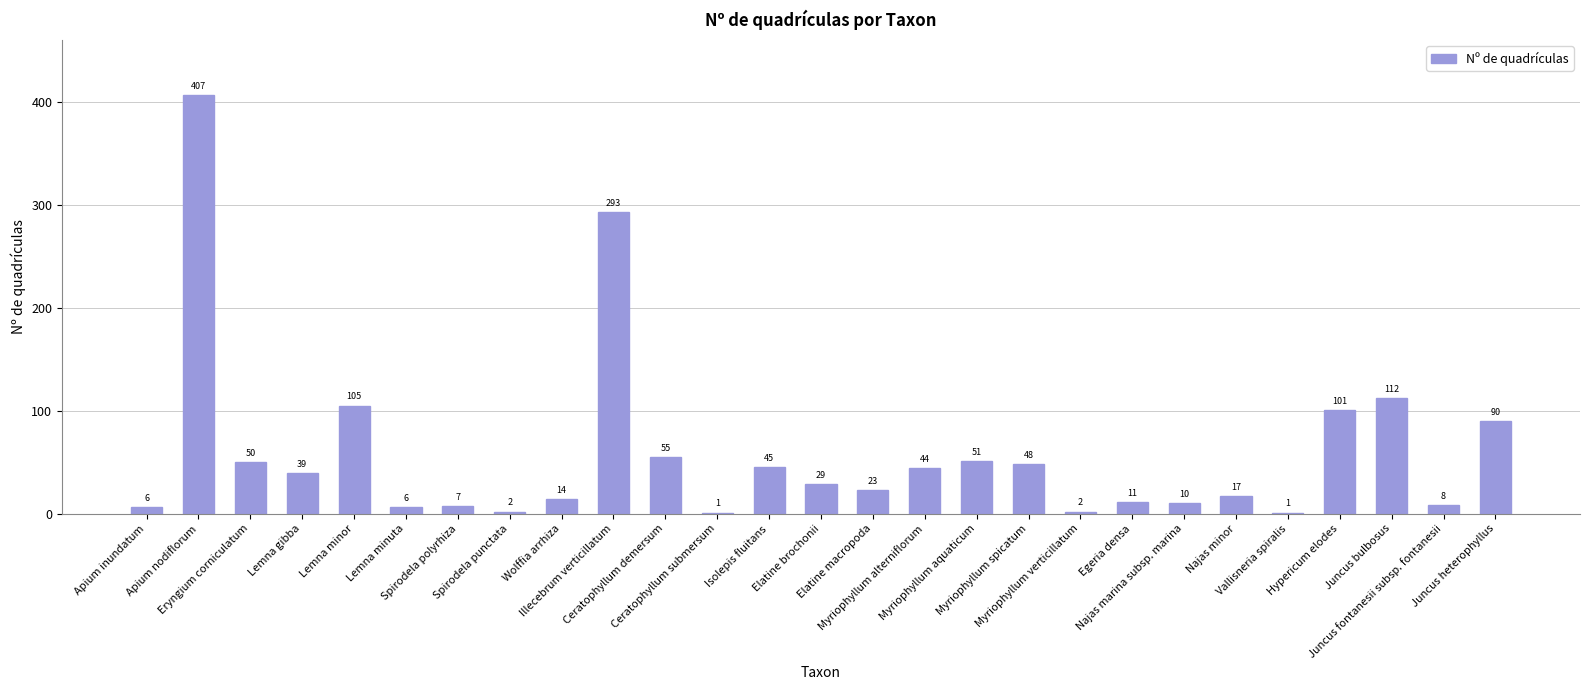

Approximately how many times larger is the value at Najas minor compared to Eryngium corniculatum?

0.3